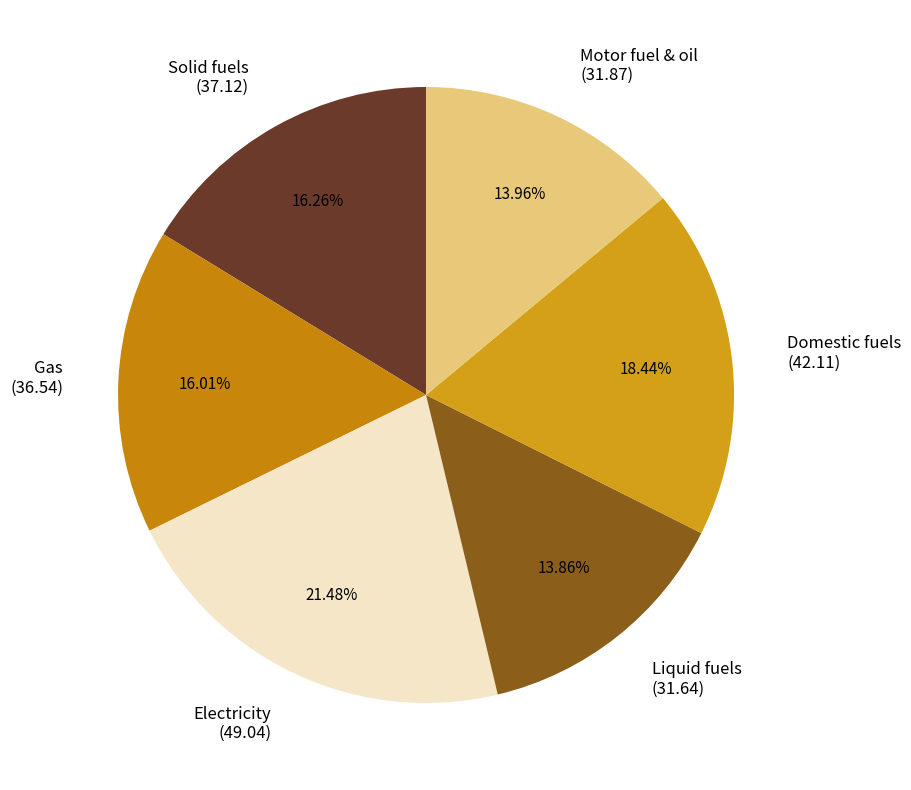

How many segments does this pie chart have?

6